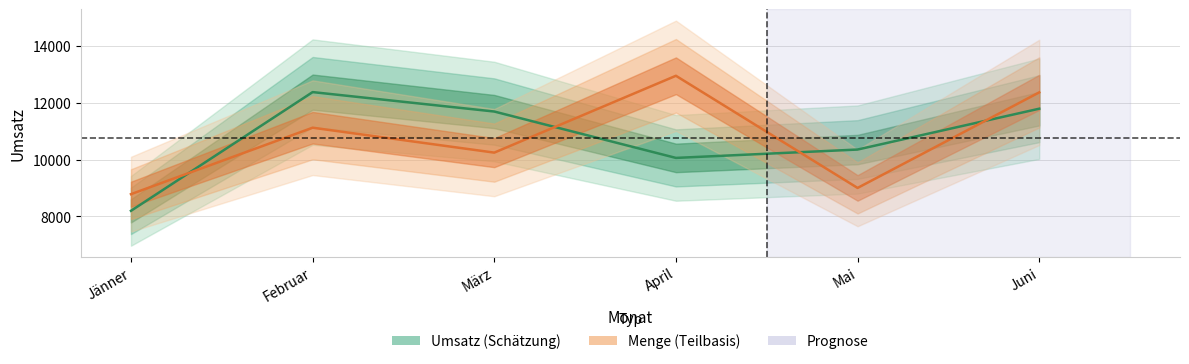

Is it true that Menge (skaliert) equals 10251.3 at März?

True